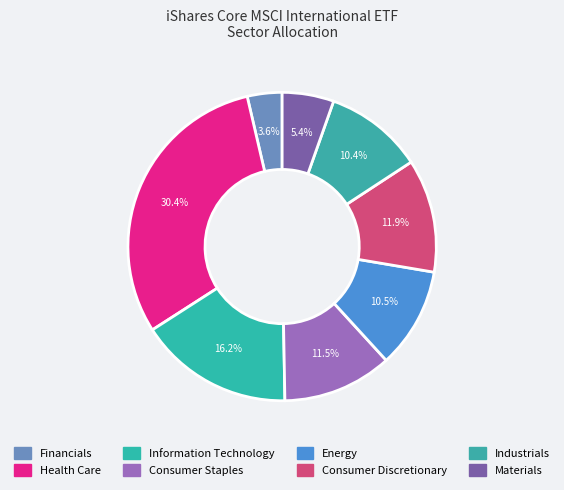

What is the ratio of the value at Financials to the value at Materials?

0.7